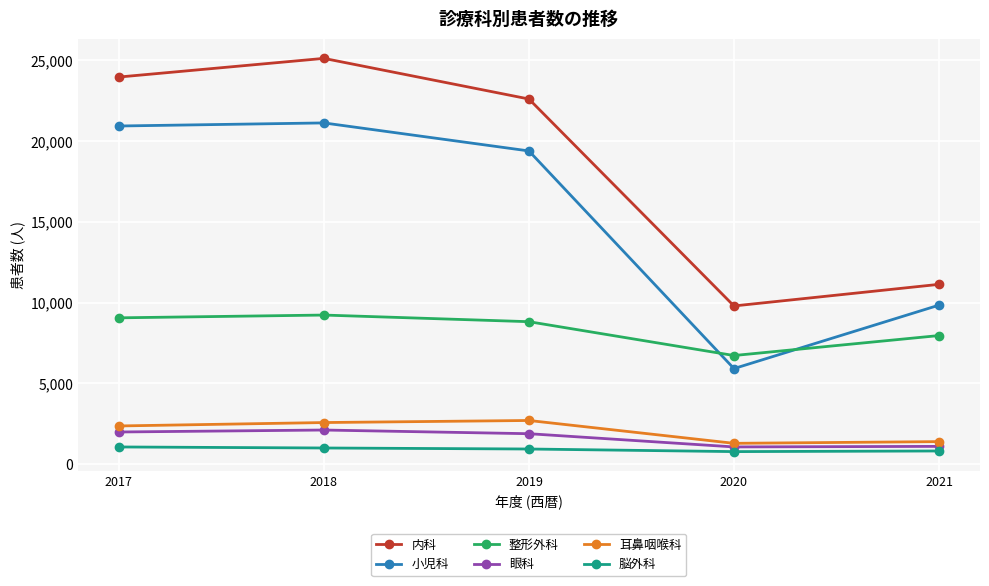

Is this an area chart (filled region under the line)?

No